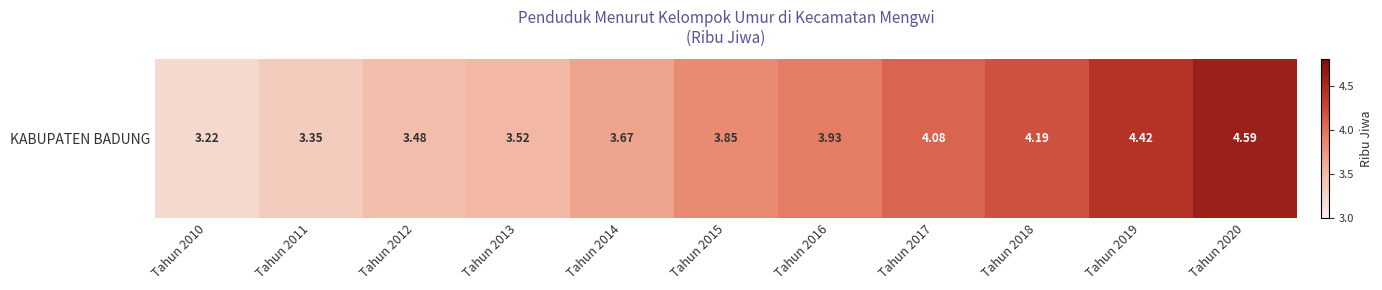

Reading left to right, what are all the values shown in this chart?

3.2	3.4	3.5	3.5	3.7	3.9	3.9	4.1	4.2	4.4	4.6